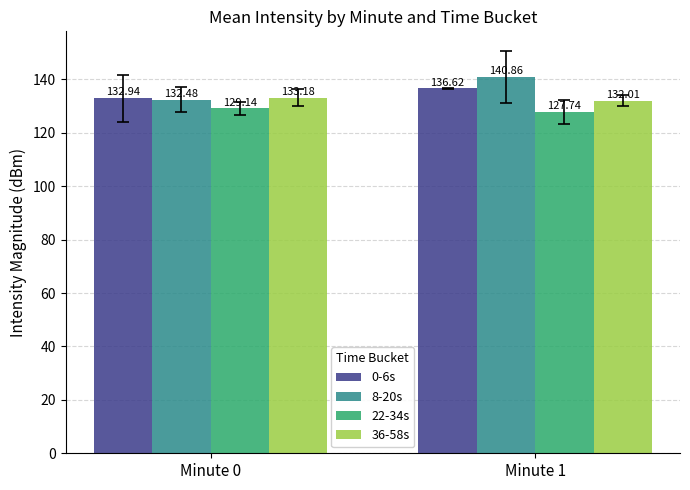

How many 22-34s values are between 127 and 129?

1